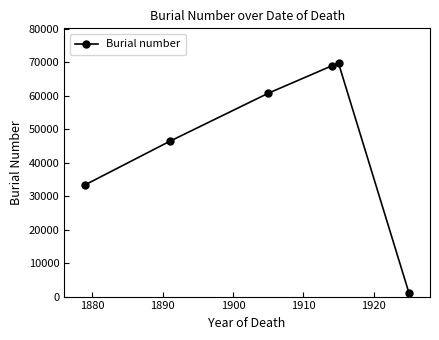

What is the difference between the maximum and minimum values?

68526